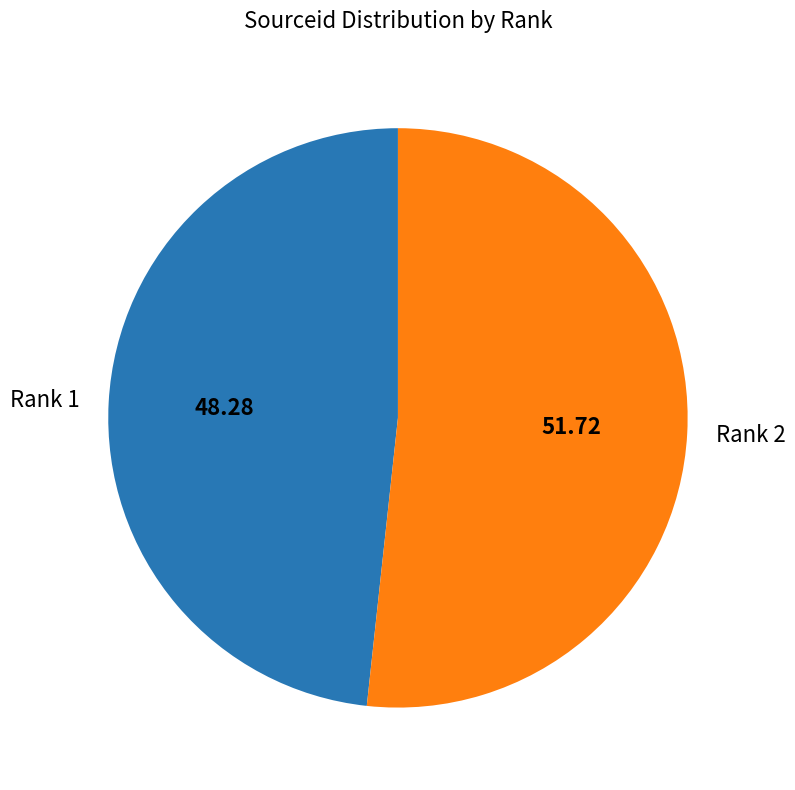

Which slice is the smallest?

Rank 1